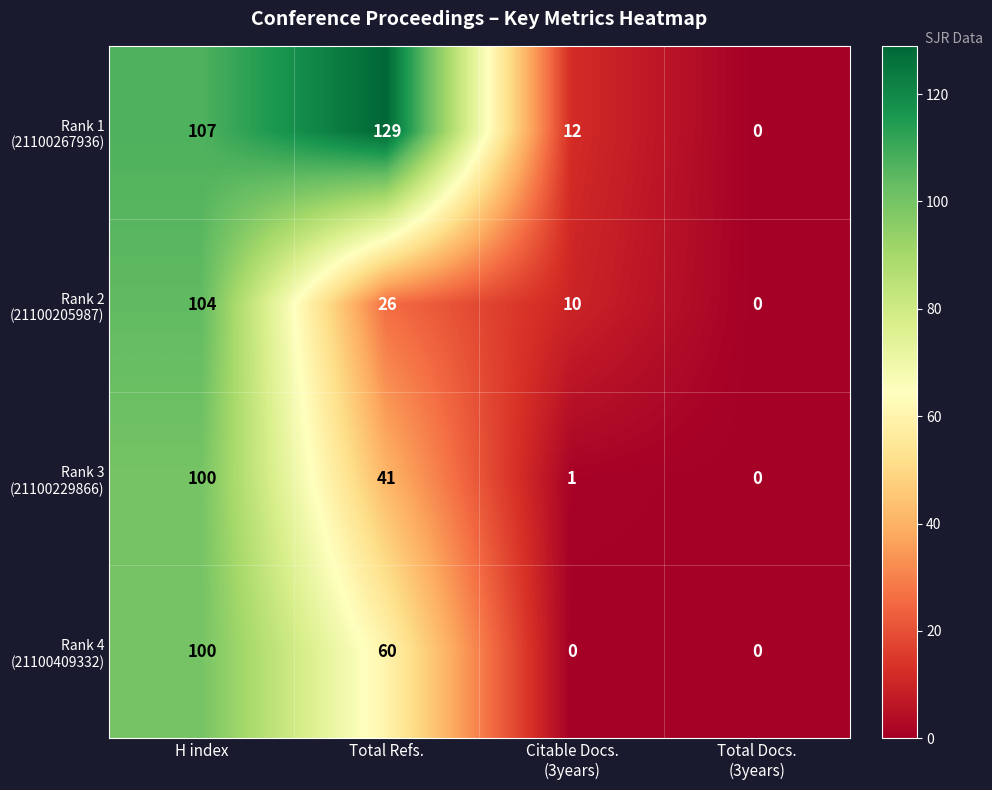

What is the total value across all series at H index?

411